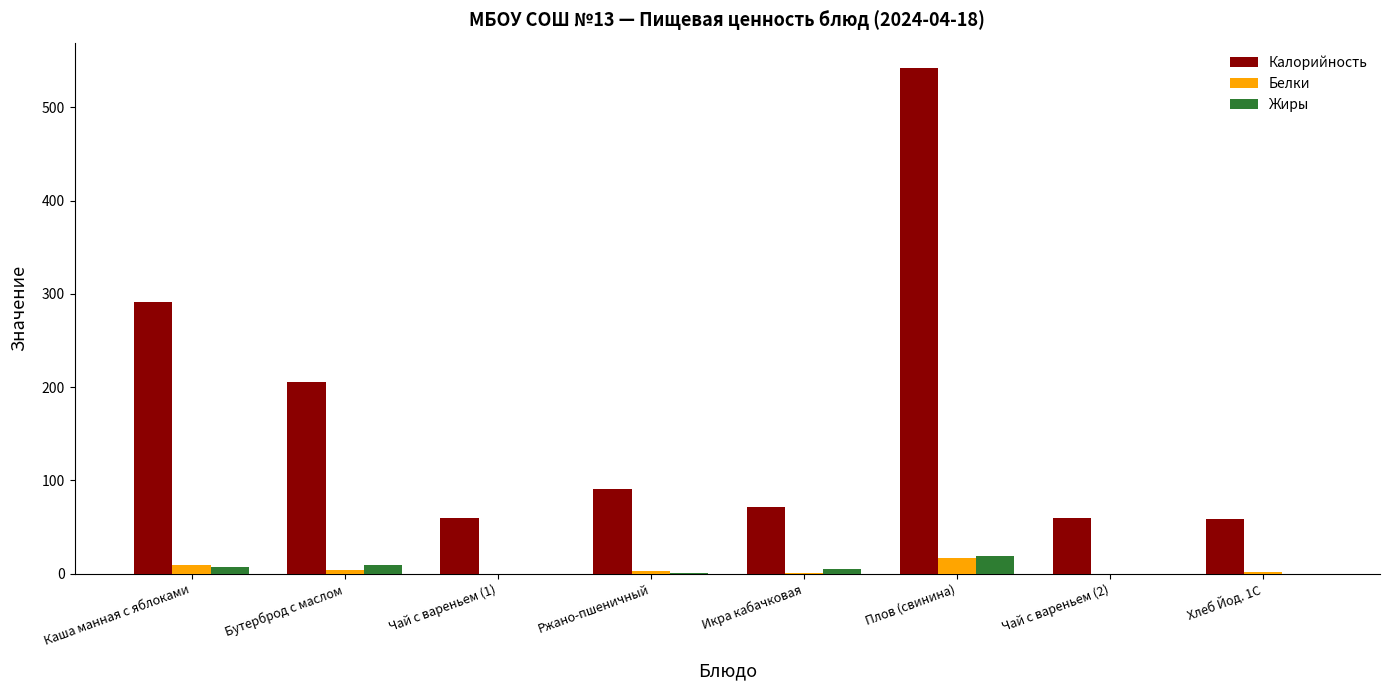

What are all the series names shown in the legend?

Калорийность, Белки, Жиры